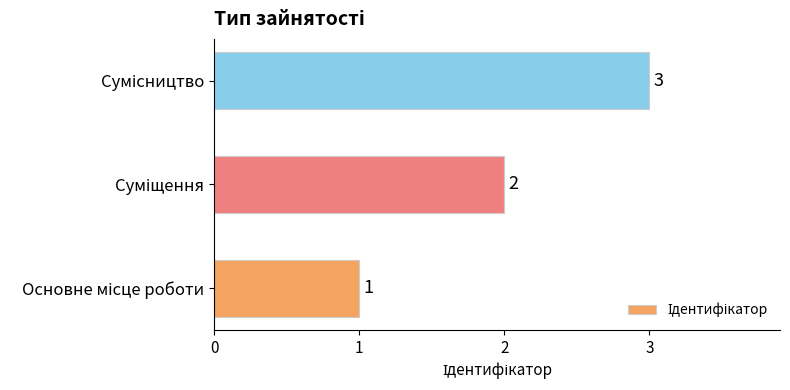

Count the values in the range 1 to 3.

3